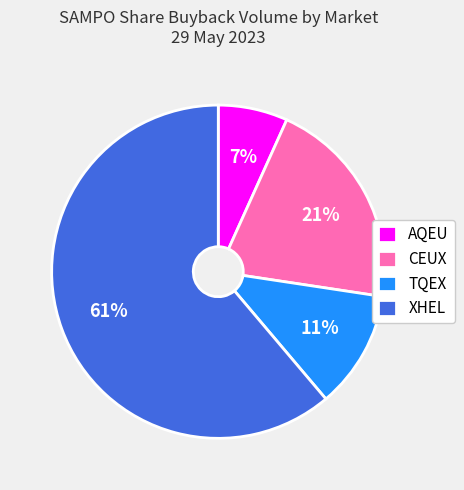

How many slices are in this pie chart?

4